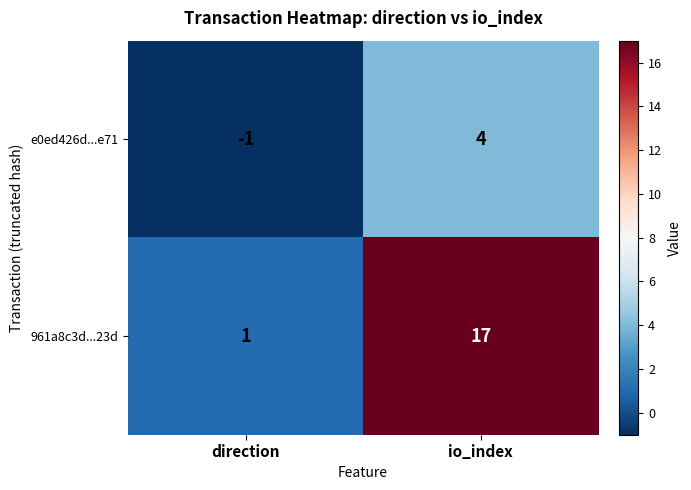

What value does the e0ed426d...e71 series have at io_index?

4